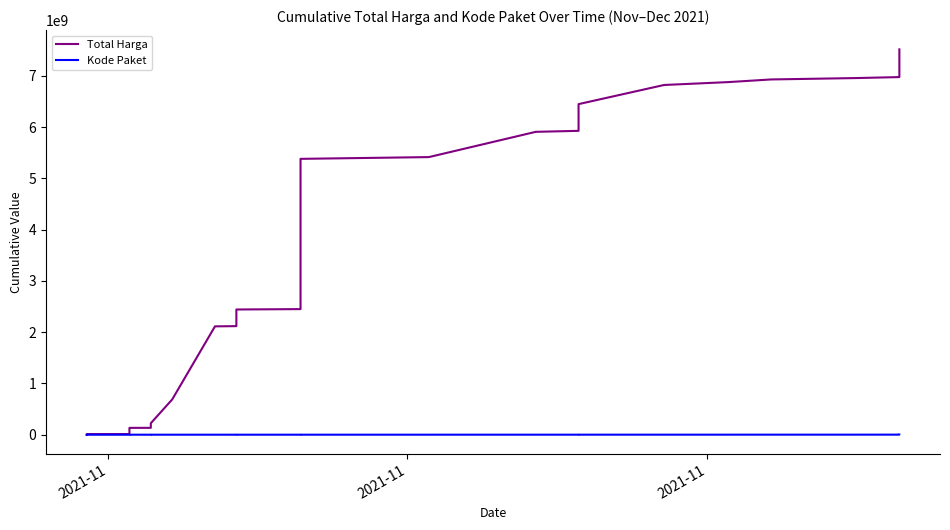

What is the value of the Total Harga point at the 11th from the left?

133978645